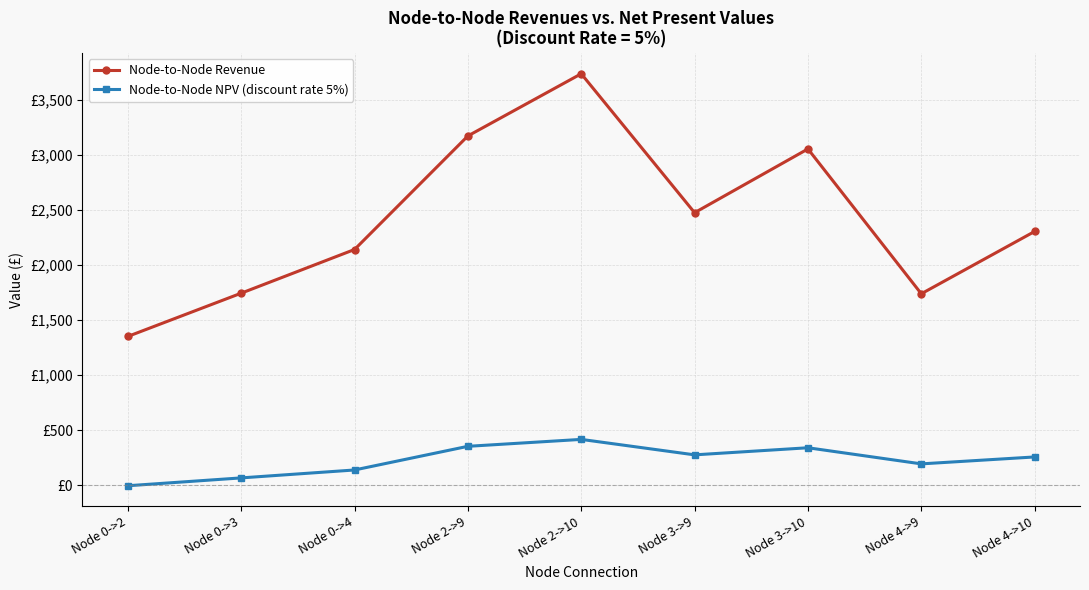

At which label does Node-to-Node NPV (discount rate 5%) reach its minimum?

Node 0->2